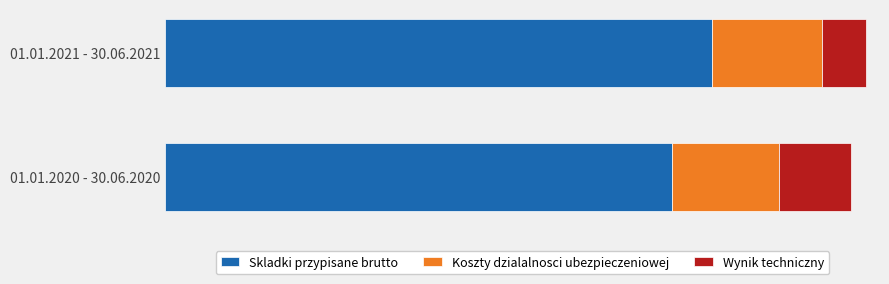

What are all the series names shown in the legend?

Skladki przypisane brutto, Koszty dzialalnosci ubezpieczeniowej, Wynik techniczny